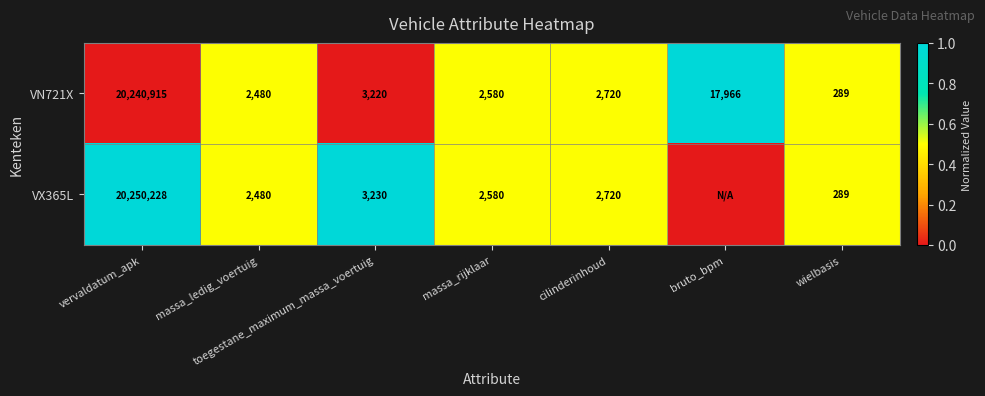

The VN721X series shows 4831 at cilinderinhoud. True or false?

False